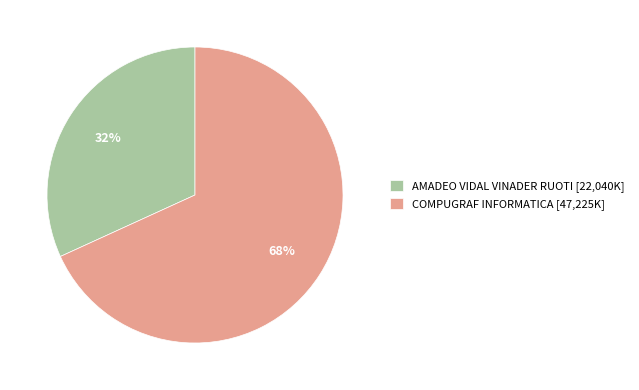

To the nearest percent, what is the average slice percentage?

50%